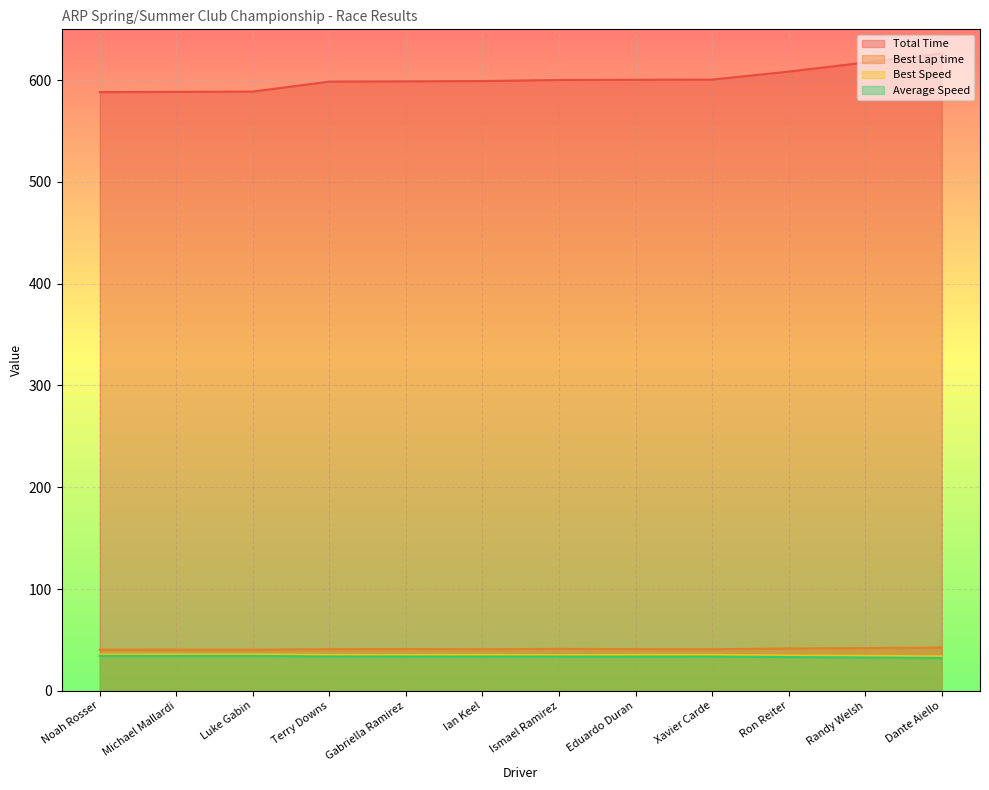

What is the label of the 3rd point from the right?

Ron Reiter